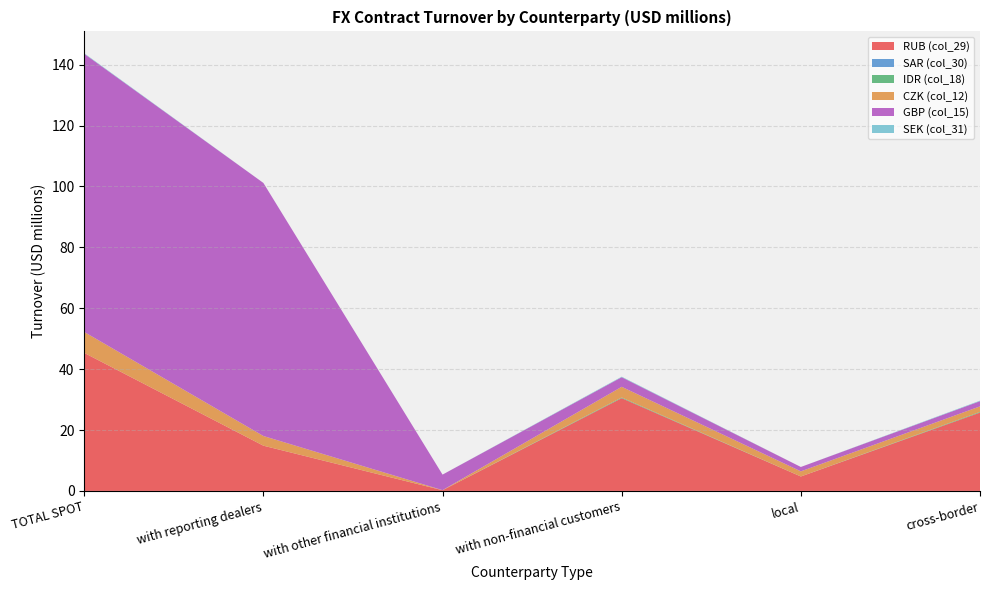

Reading left to right, transcribe all the data shown in this chart.

RUB (col_29): TOTAL SPOT=45.3	with reporting dealers=14.9	with other financial institutions=0.2	with non-financial customers=30.5	local=4.7	cross-border=25.7
SAR (col_30): TOTAL SPOT=0.0	with reporting dealers=0.0	with other financial institutions=0.0	with non-financial customers=0.0	local=0.0	cross-border=0.0
IDR (col_18): TOTAL SPOT=0.0	with reporting dealers=0.0	with other financial institutions=0.0	with non-financial customers=0.2	local=0.0	cross-border=0.2
CZK (col_12): TOTAL SPOT=6.9	with reporting dealers=3.2	with other financial institutions=0.0	with non-financial customers=3.5	local=1.7	cross-border=1.8
GBP (col_15): TOTAL SPOT=91.4	with reporting dealers=83.1	with other financial institutions=5.1	with non-financial customers=3.1	local=1.4	cross-border=1.7
SEK (col_31): TOTAL SPOT=0.2	with reporting dealers=0.0	with other financial institutions=0.0	with non-financial customers=0.2	local=0.0	cross-border=0.2